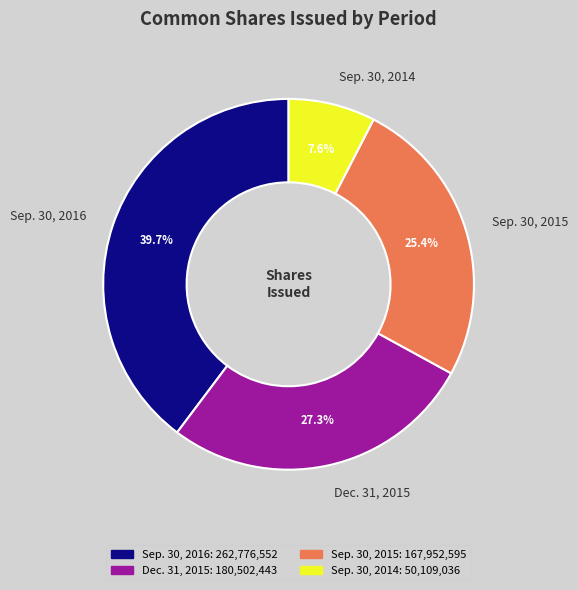

Is there a majority slice in this chart?

No